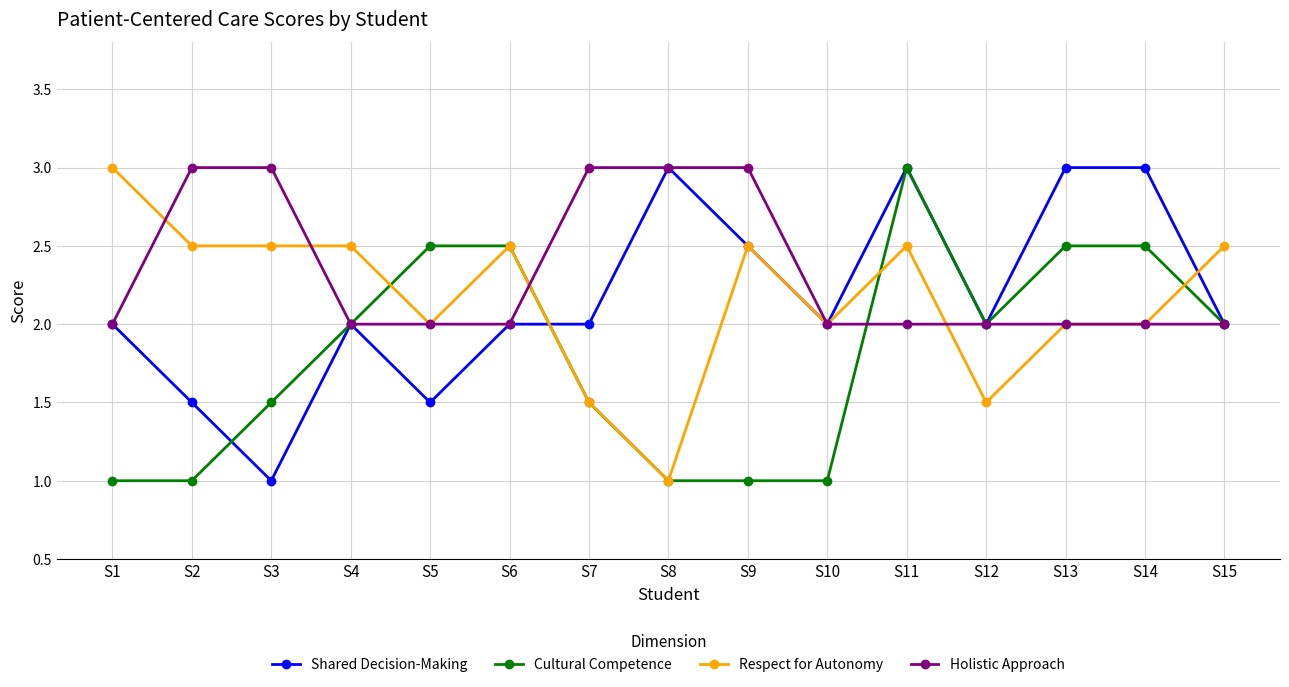

How many categories are shown in the chart?

15